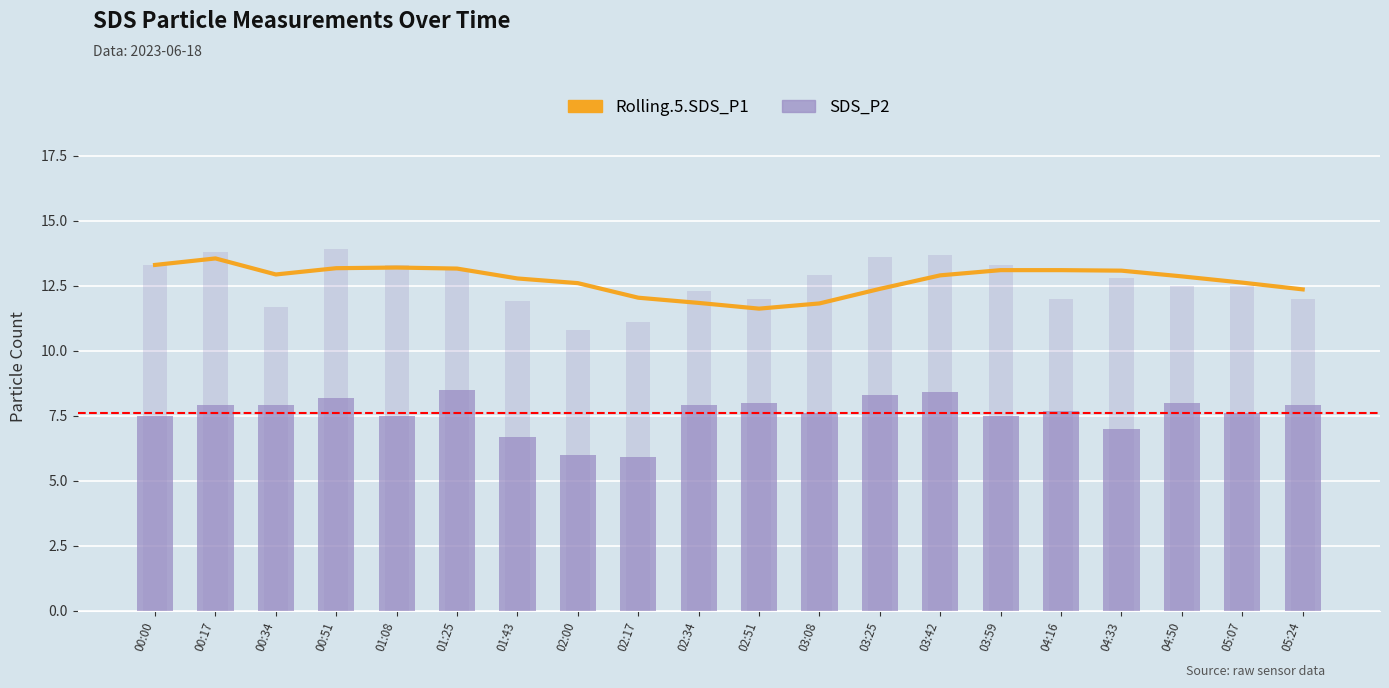

What is the sum of all Rolling.5.SDS_P1 values?

254.4